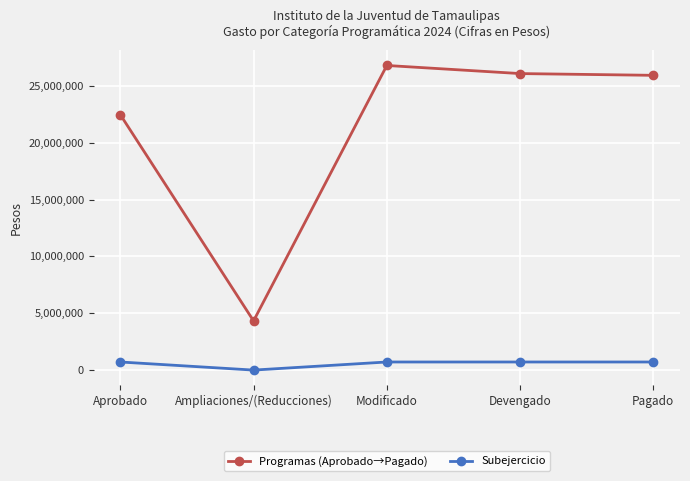

What is the difference between the second highest and second lowest values in the Programas (Aprobado→Pagado) series?

3616134